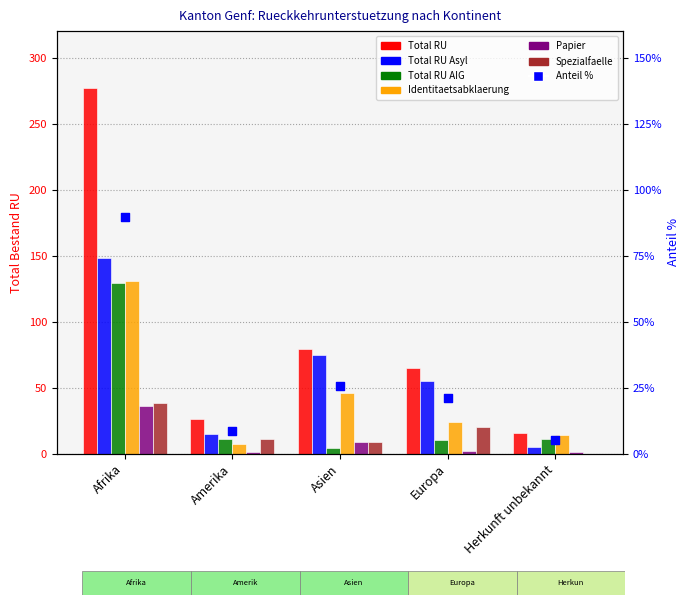

Is the value of Identitaetsabklaerung at Amerika greater than the value of Total RU at Herkunft unbekannt?

No